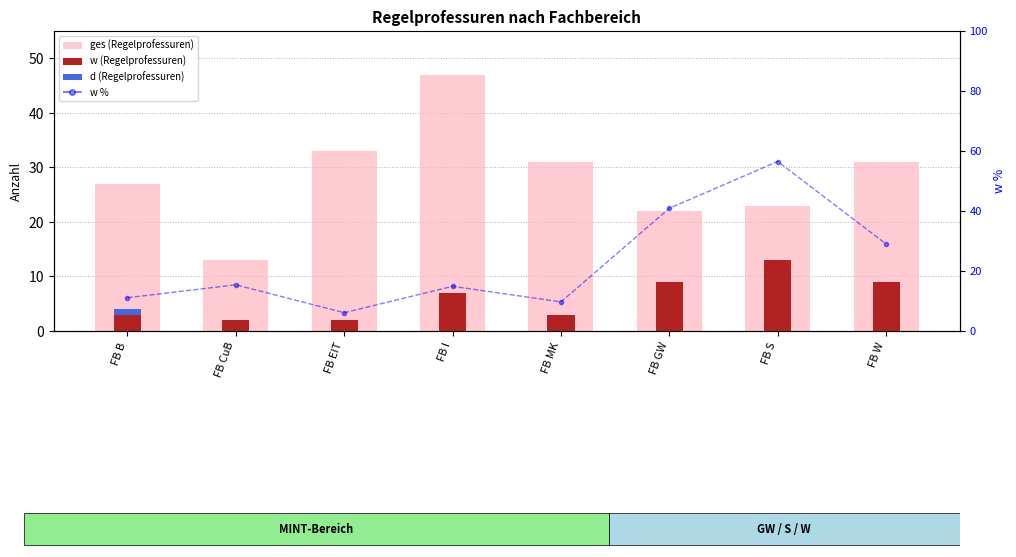

What position from the right is FB GW?

3